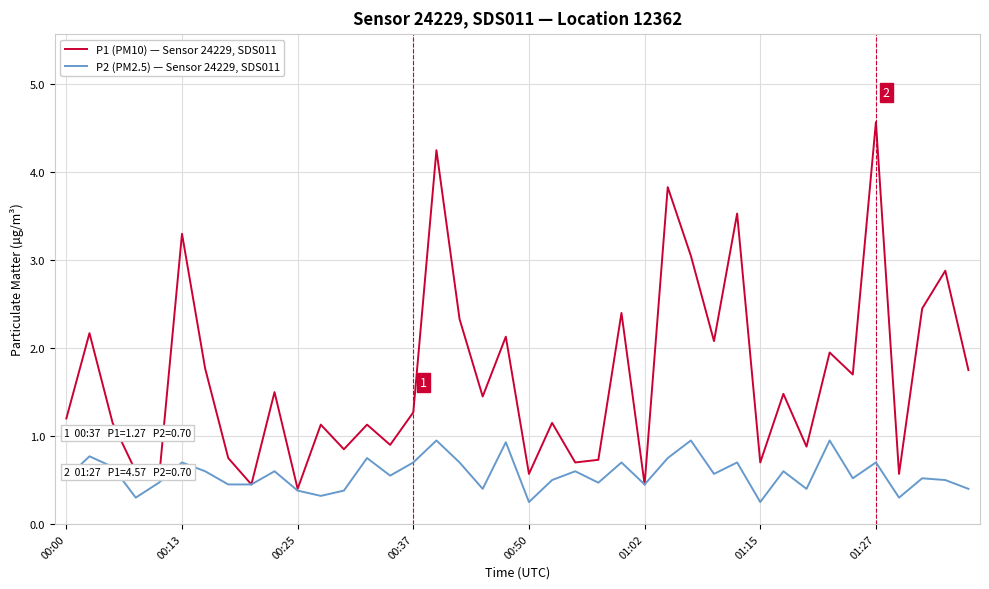

How many lines are shown in the chart?

2